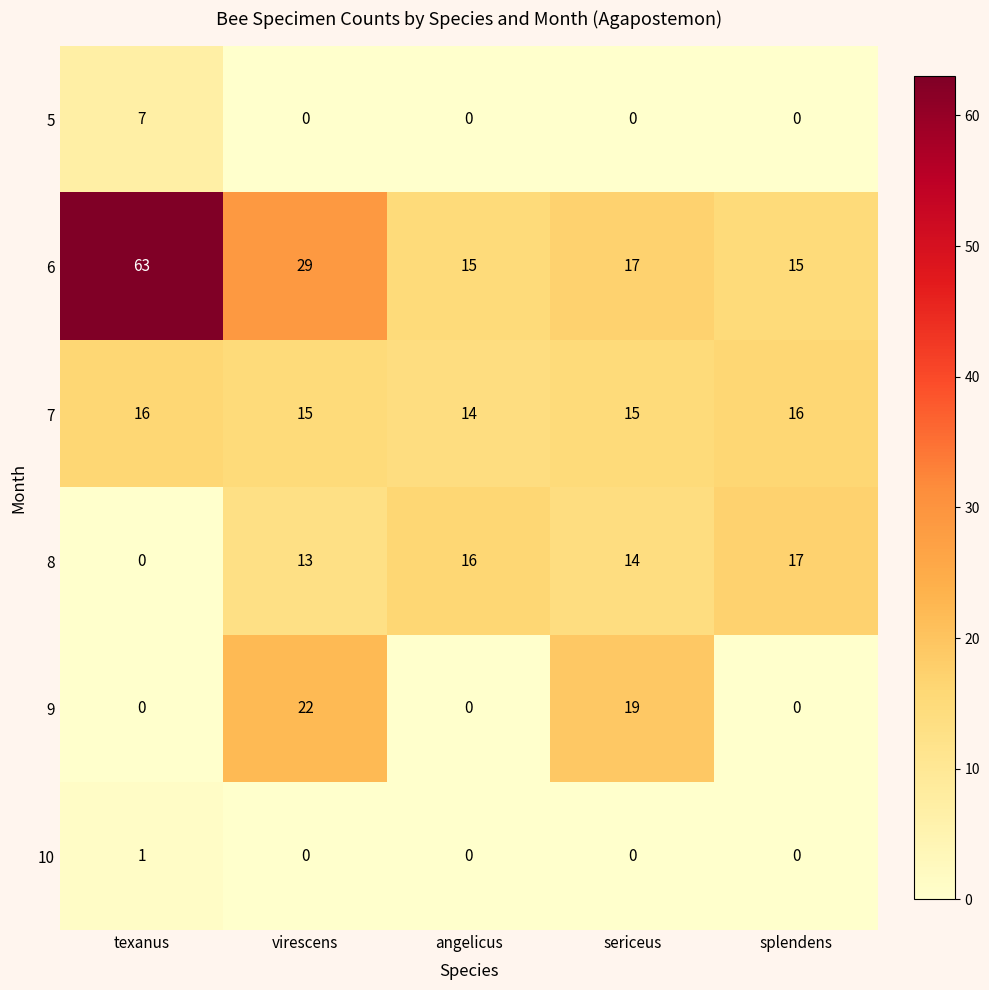

What is the sum of the 7 values at angelicus and texanus?

30